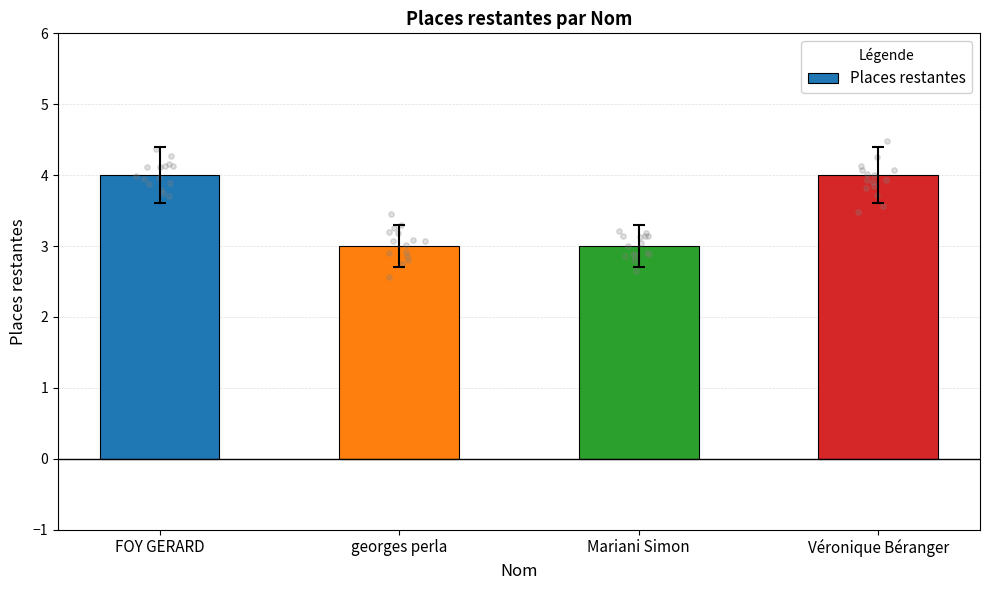

Approximately how many times larger is the value at FOY GERARD compared to Mariani Simon?

1.3